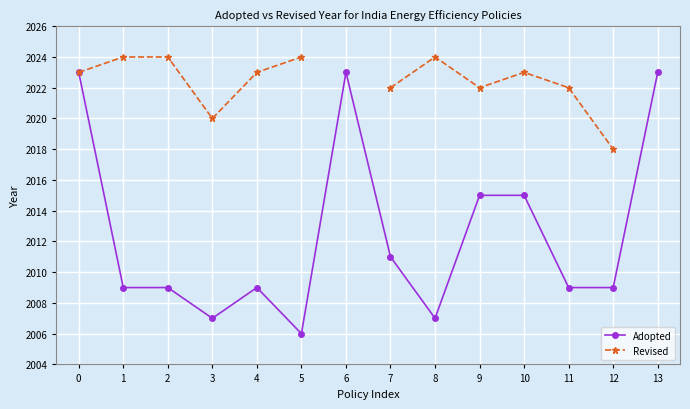

At which category does Revised reach its first local peak?

8